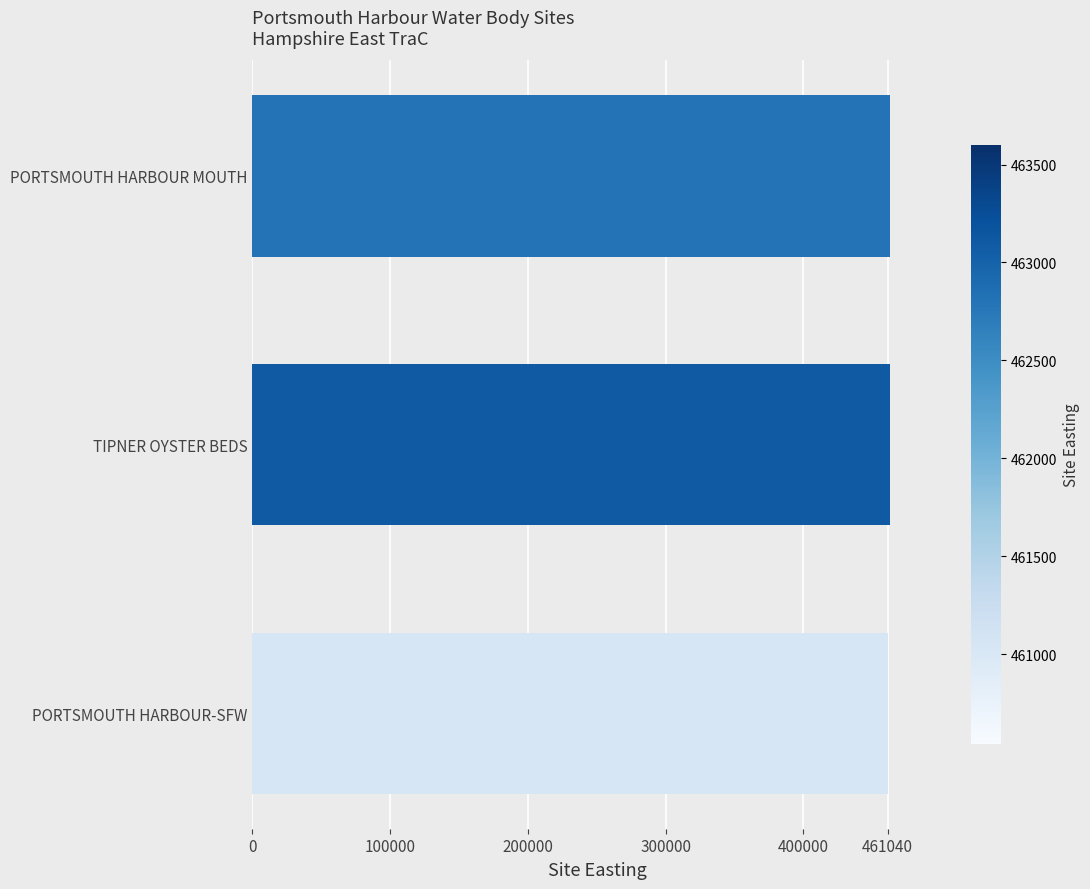

What is the greatest value displayed?

463100